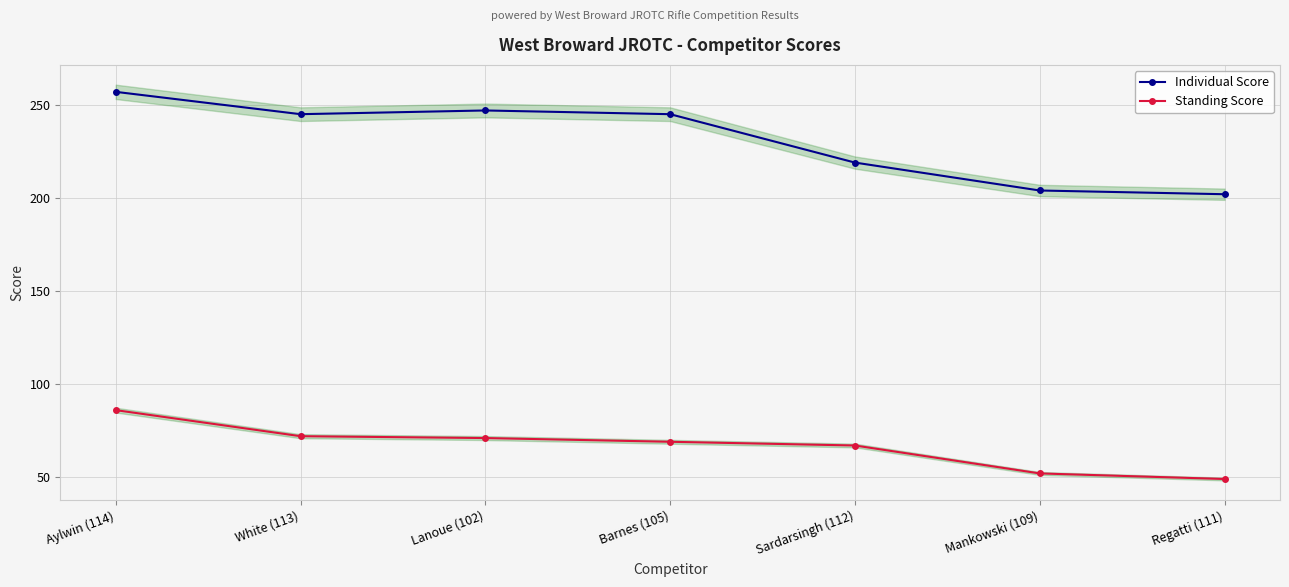

What is the average value of the Individual Score series?

231